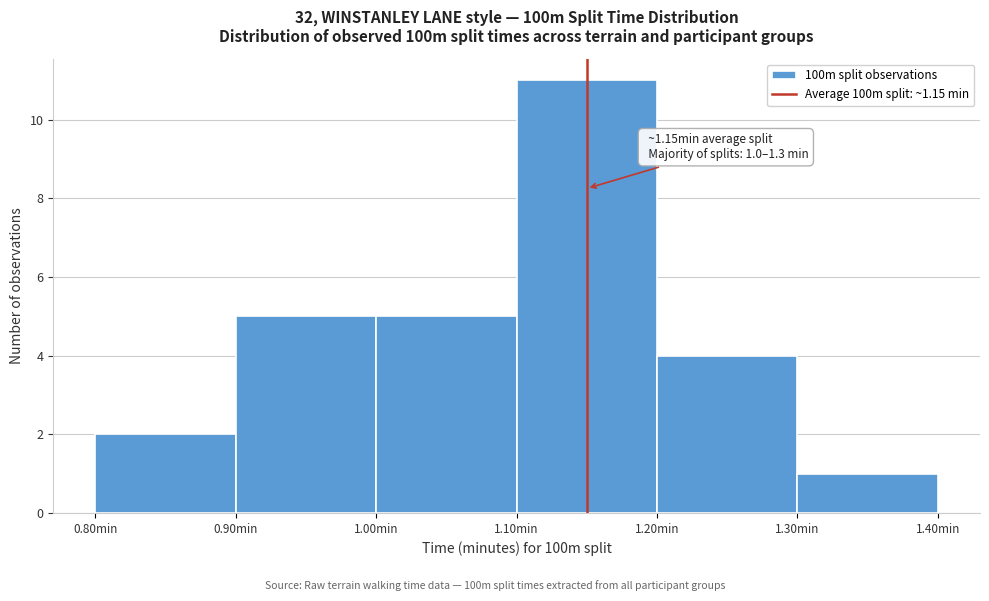

Over which range of the x-axis is the bar tallest?

1.1 to 1.2